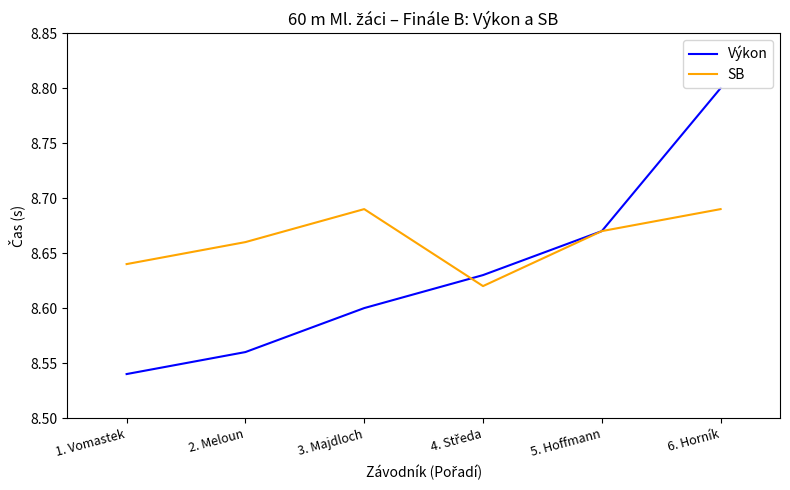

Is it true that SB equals 15.5 at 3. Majdloch?

False